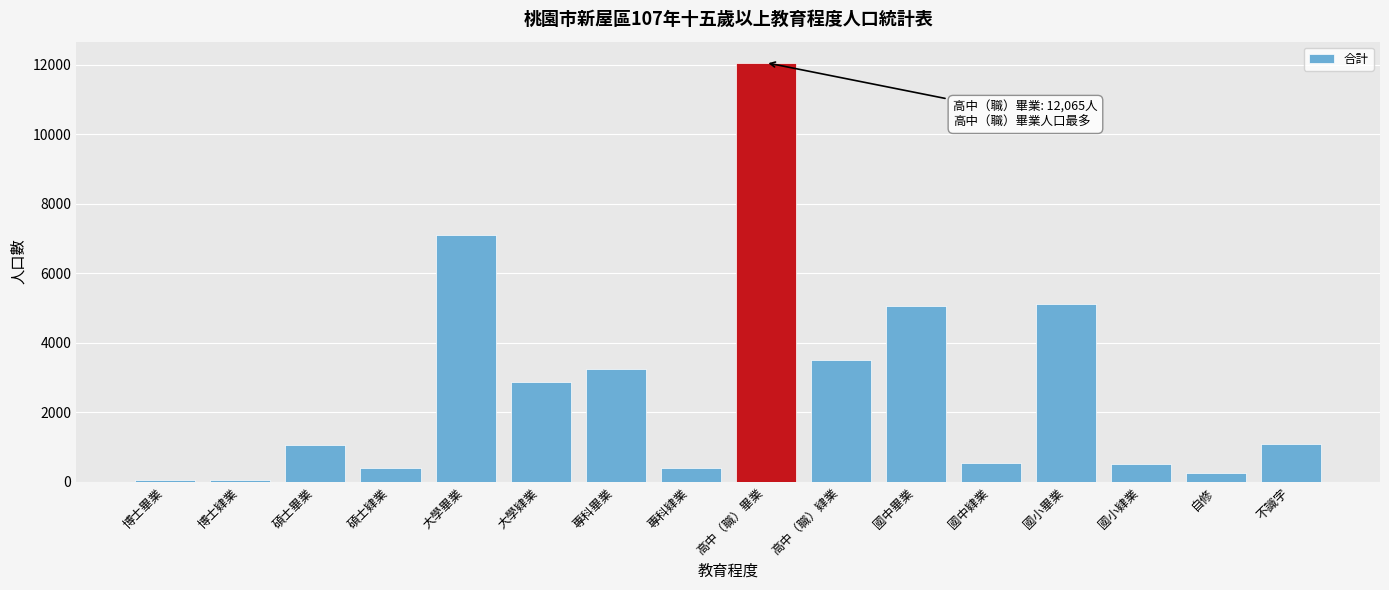

True or false: the data shows 1448 at 專科畢業.

False